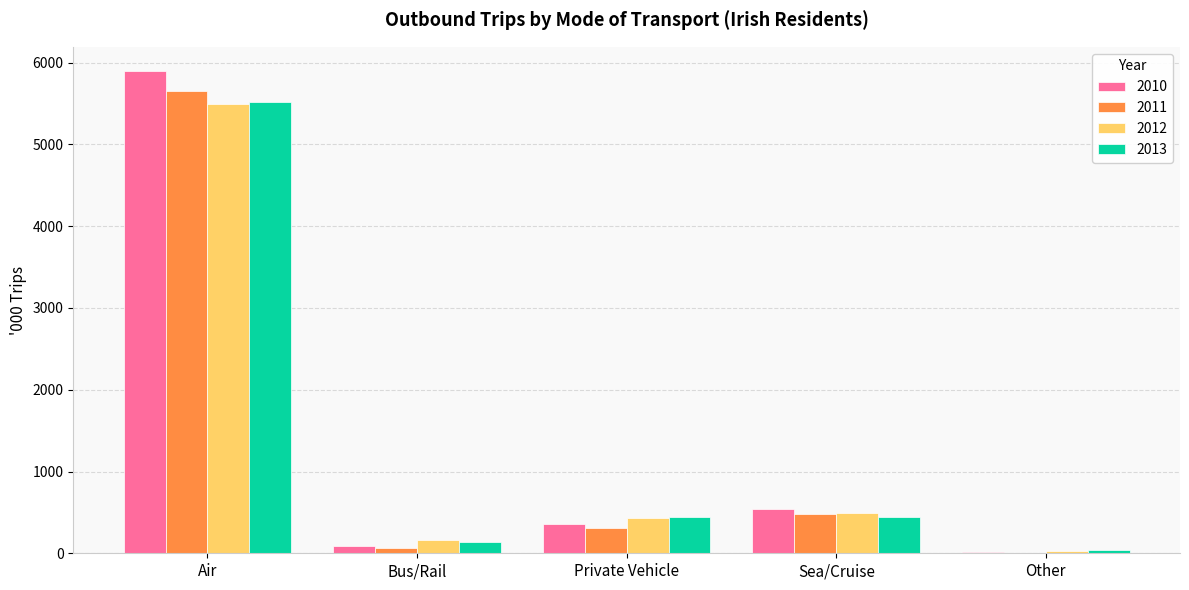

At which category is the sum across all series the highest?

Air